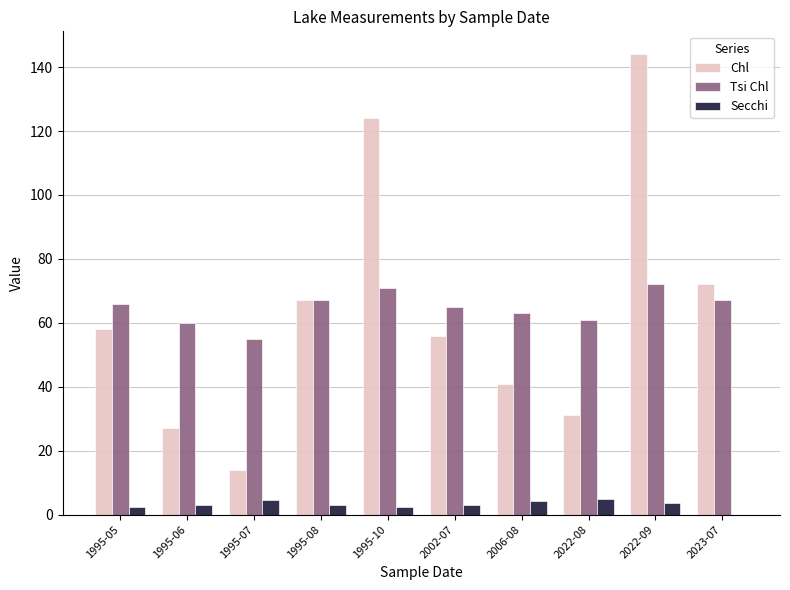

True or false: Tsi Chl has a value of 61.0 at 2022-08.

True